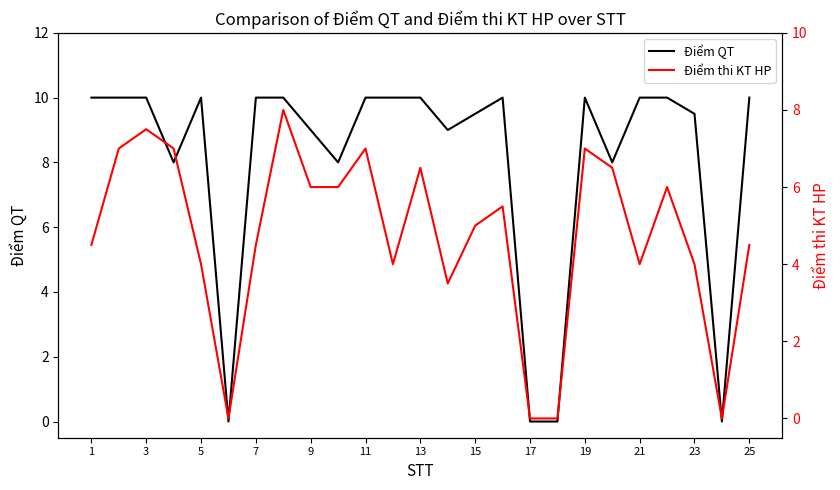

Which category has the highest value across all series?

1